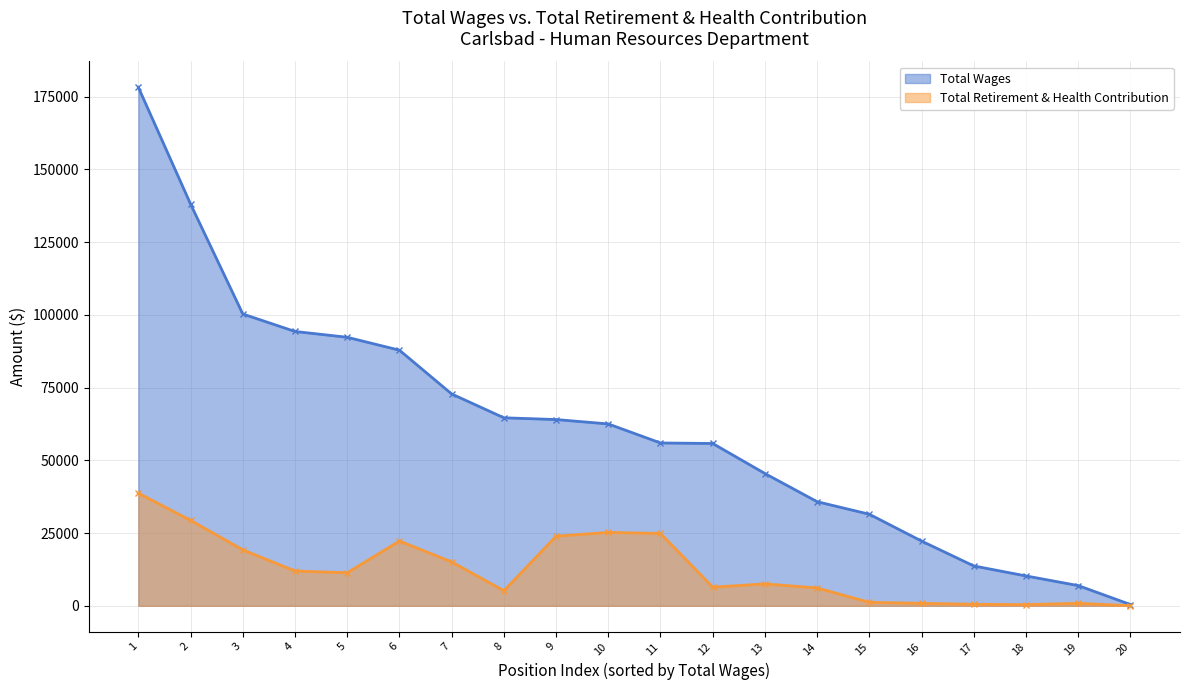

What is the value of the Total Wages point at the 2nd from the left?

138062